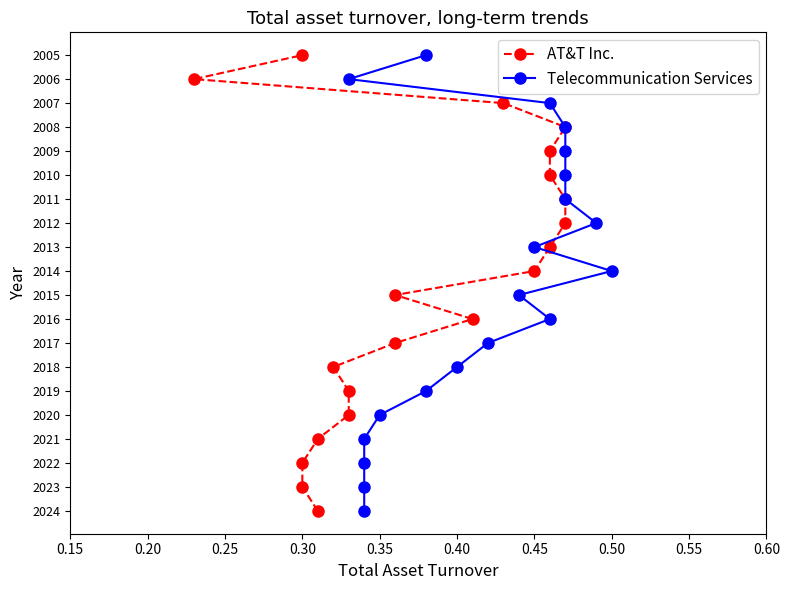

Is this an area chart (filled region under the line)?

No